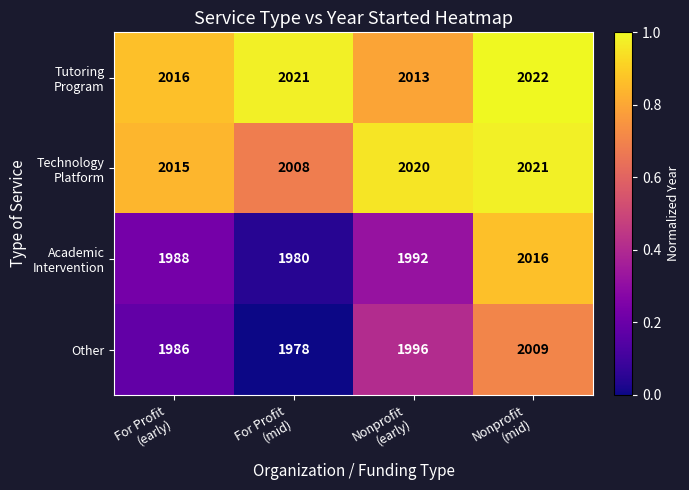

What is the minimum value shown in the chart?

1978